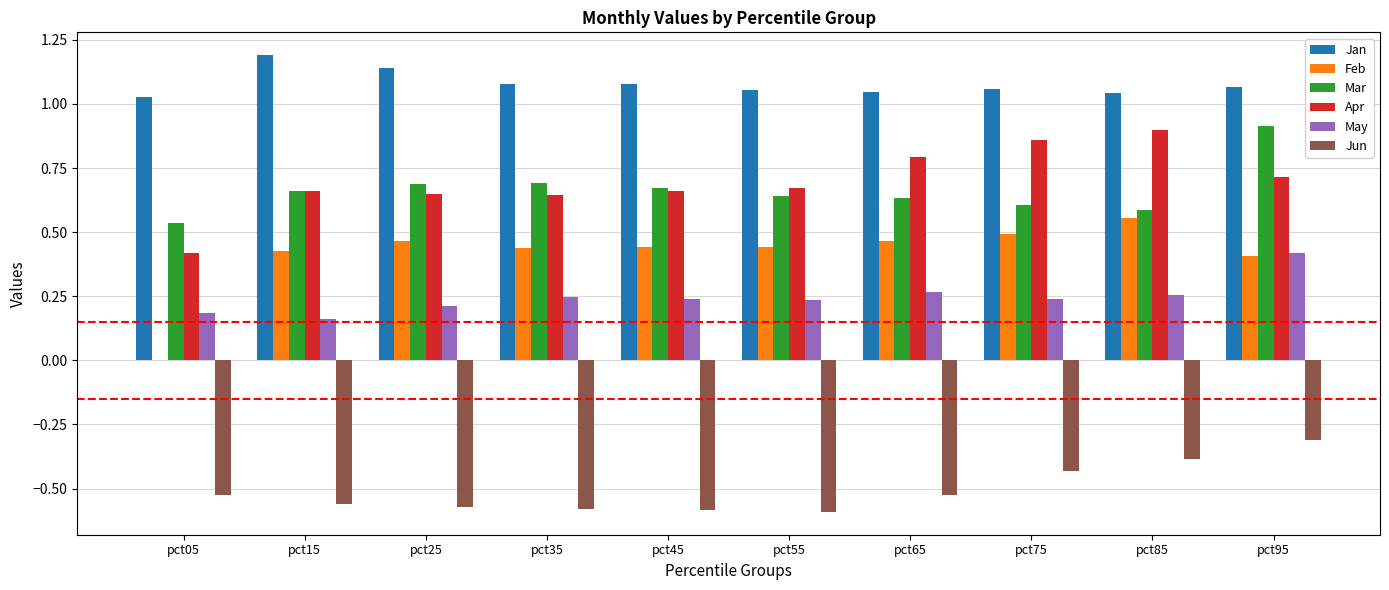

What is the total value across all series at pct35?

2.5